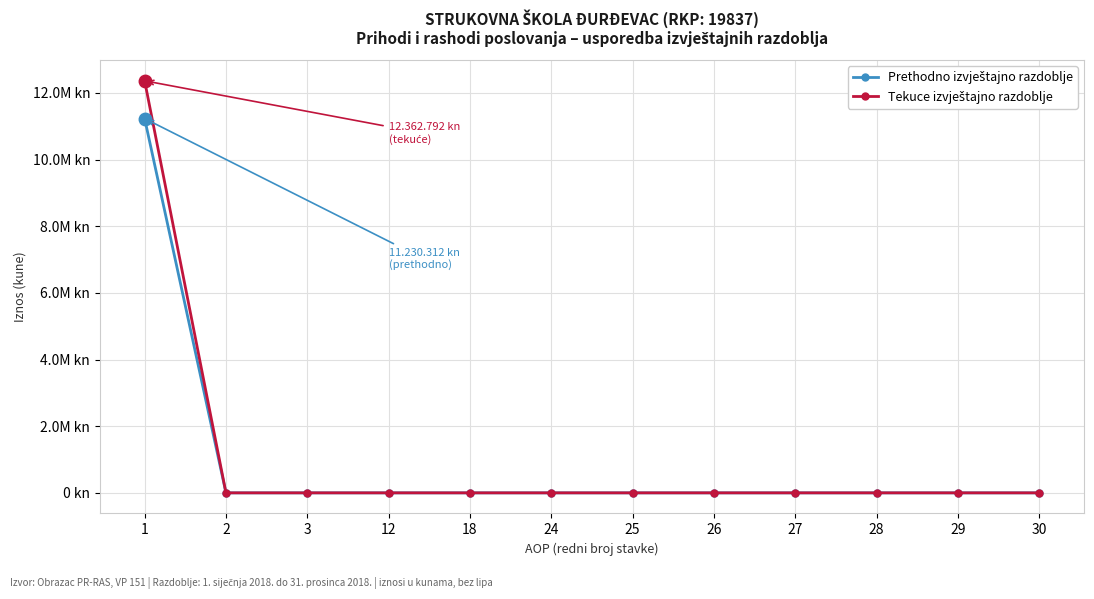

Between 3 and 28, which is larger?

3